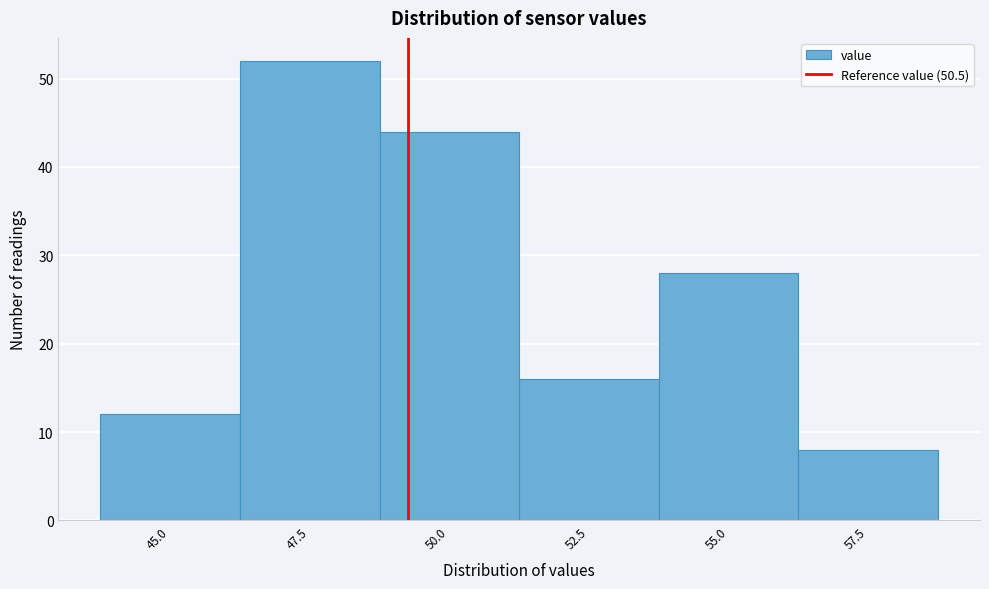

Reading left to right, transcribe all the data shown in this chart.

45.0=12	47.5=52	50.0=44	52.5=16	55.0=28	57.5=8